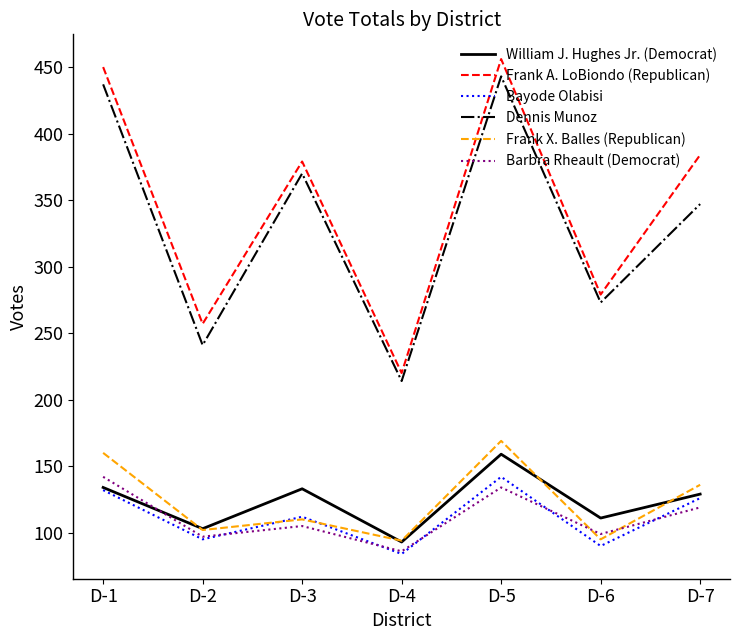

What is the total value across all series at D-3?

1209